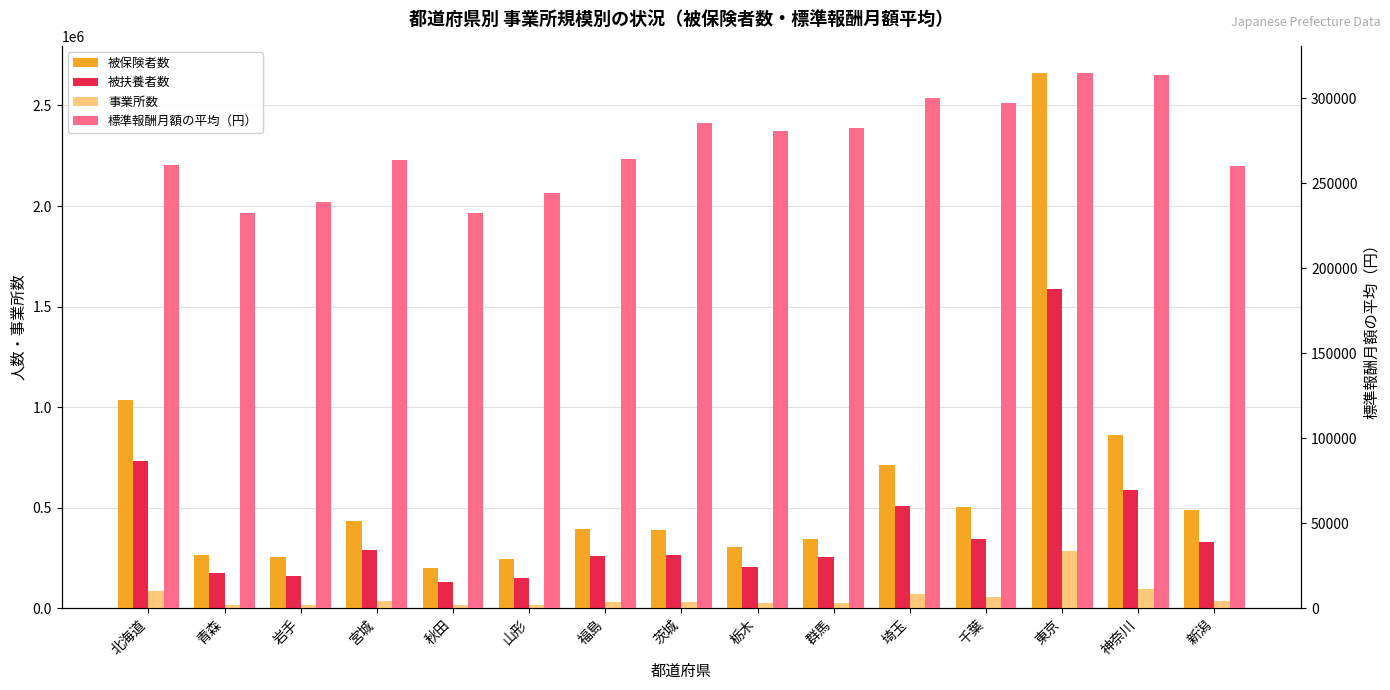

What is the value of the 事業所数 bar at the 4th from the left?

34832